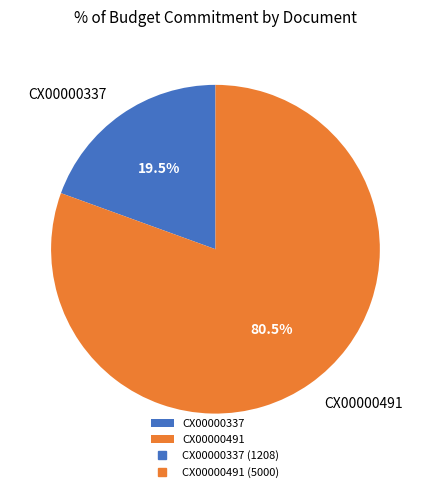

The CX00000337 slice represents 13% of the pie. True or false?

False